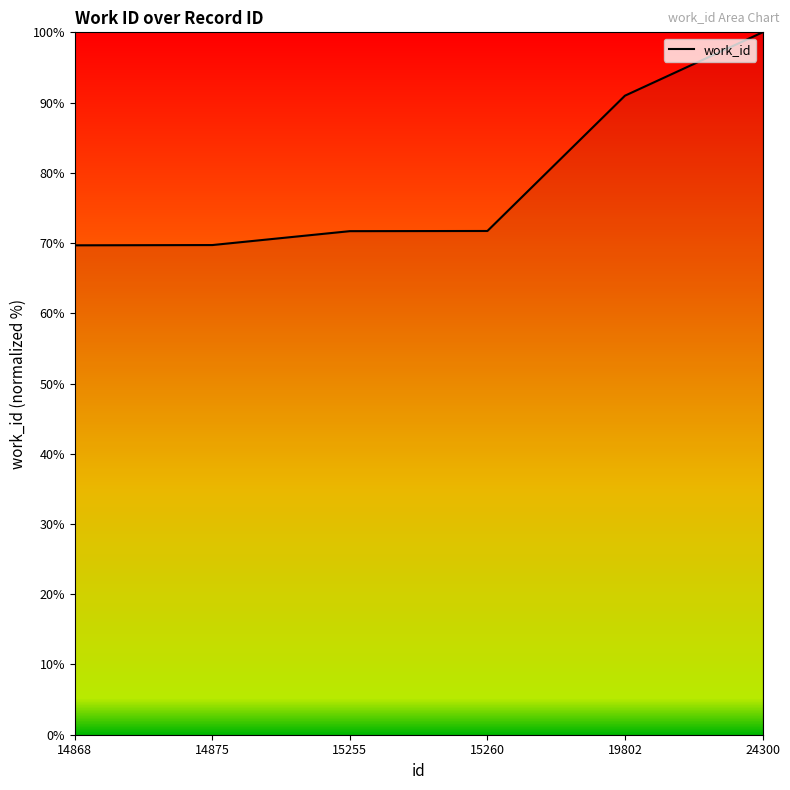

Approximately how many times larger is the value at 14875 compared to 24300?

0.7